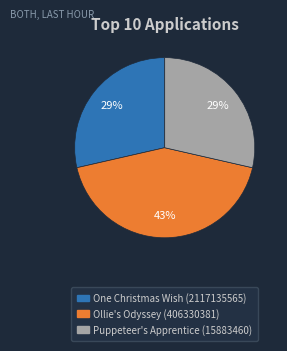

To the nearest percent, what is the difference between the largest and smallest slice percentages?

14%